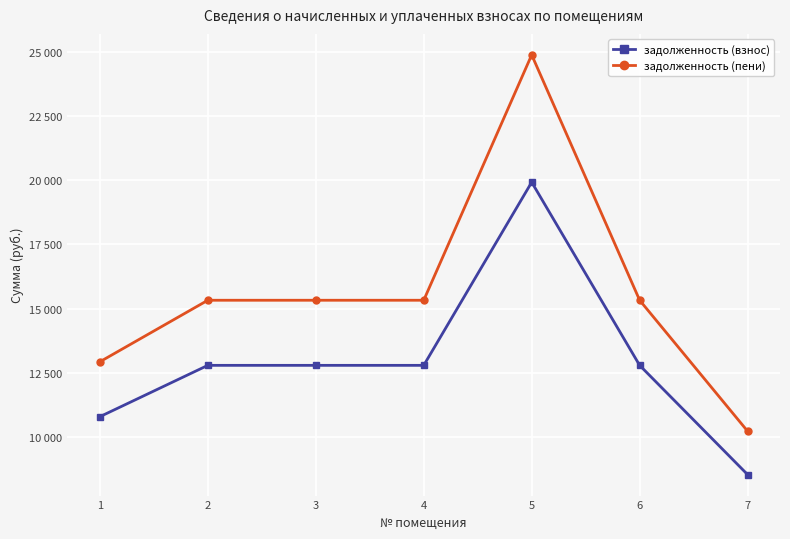

Does the chart have visible grid lines?

Yes